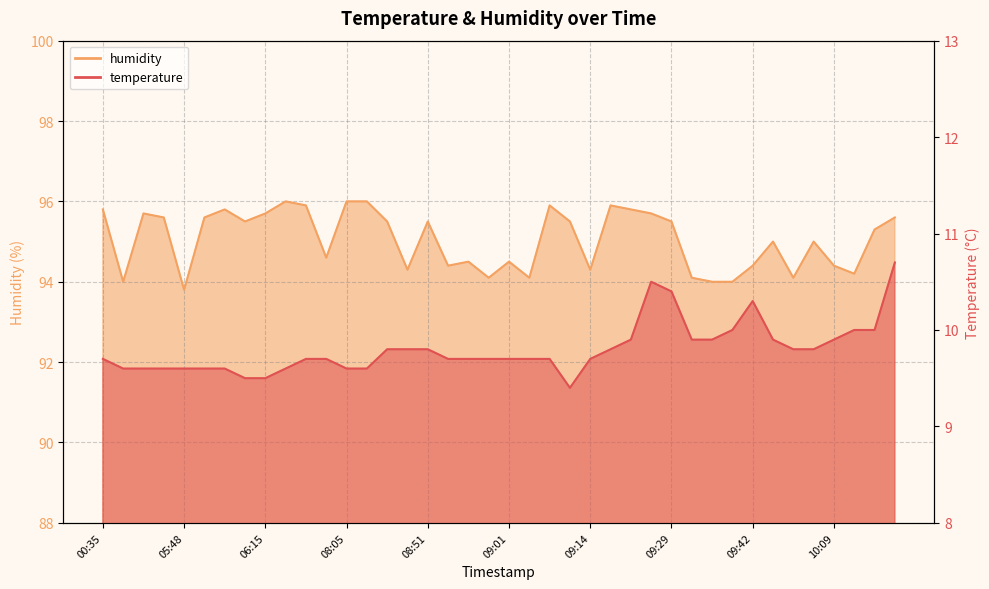

Rank the series by their average value, from lowest to highest.

temperature, humidity